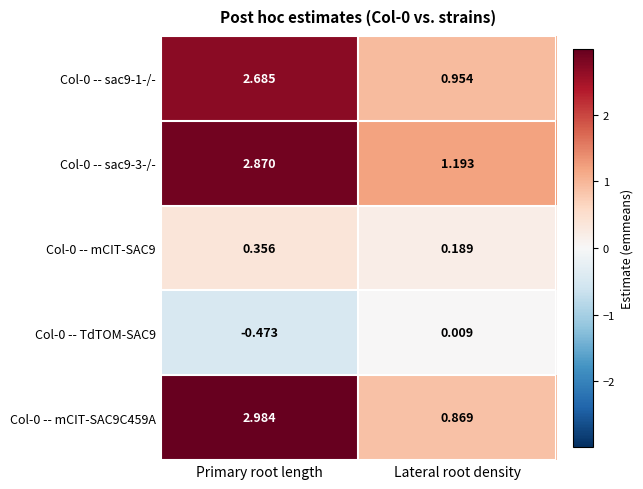

Which category has the lowest value in the Col-0 -- TdTOM-SAC9 series?

Primary root length